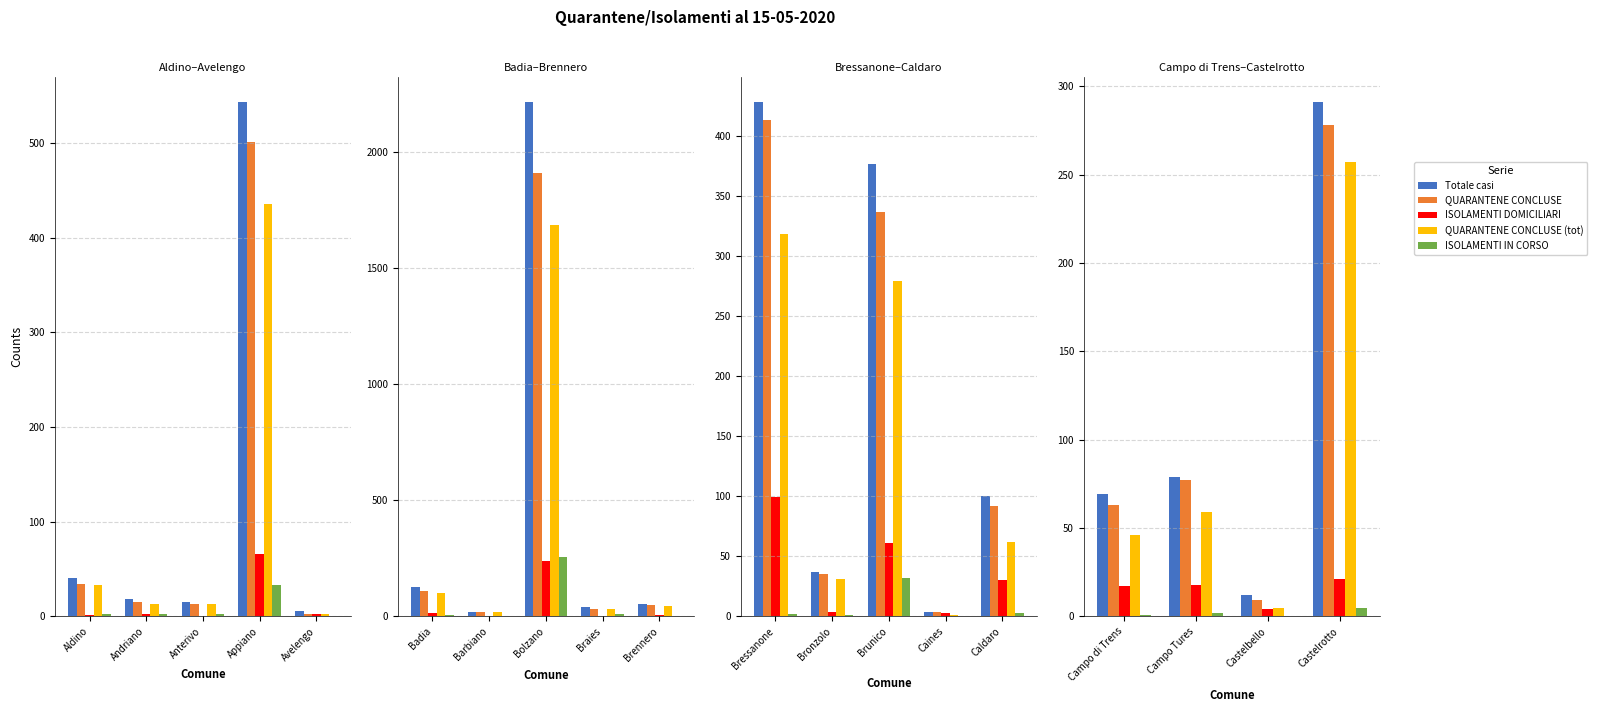

The QUARANTENE CONCLUSE series shows 14 at Castelbello. True or false?

False